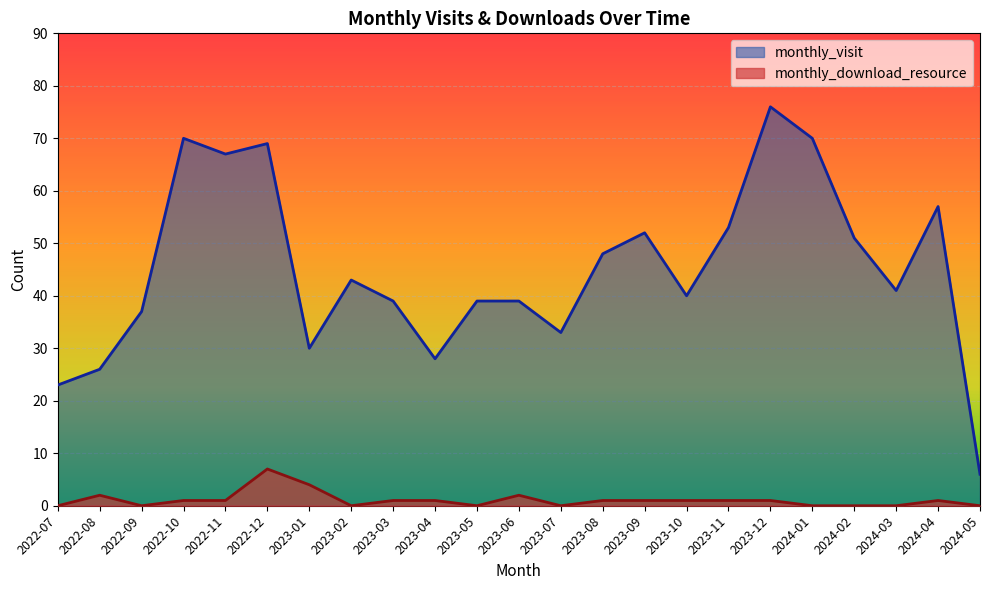

True or false: monthly_visit and monthly_download_resource intersect in this chart.

False